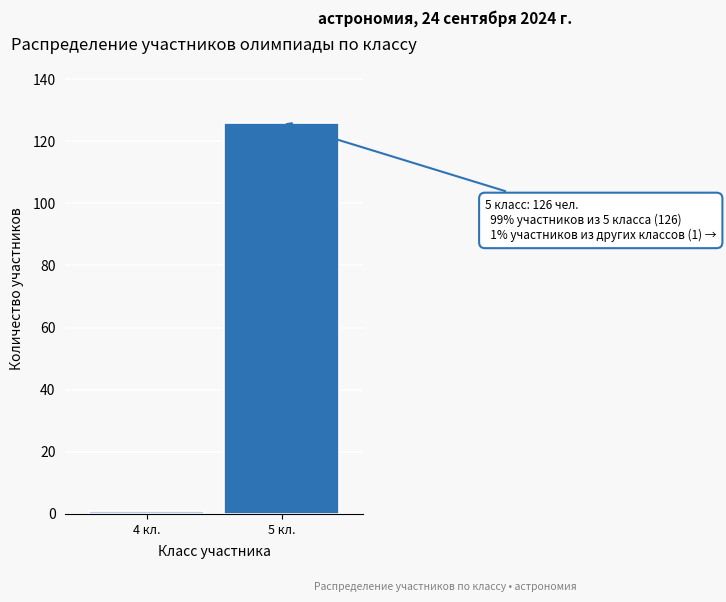

Reading right to left, transcribe all the data shown in this chart.

5 кл.=126	4 кл.=1